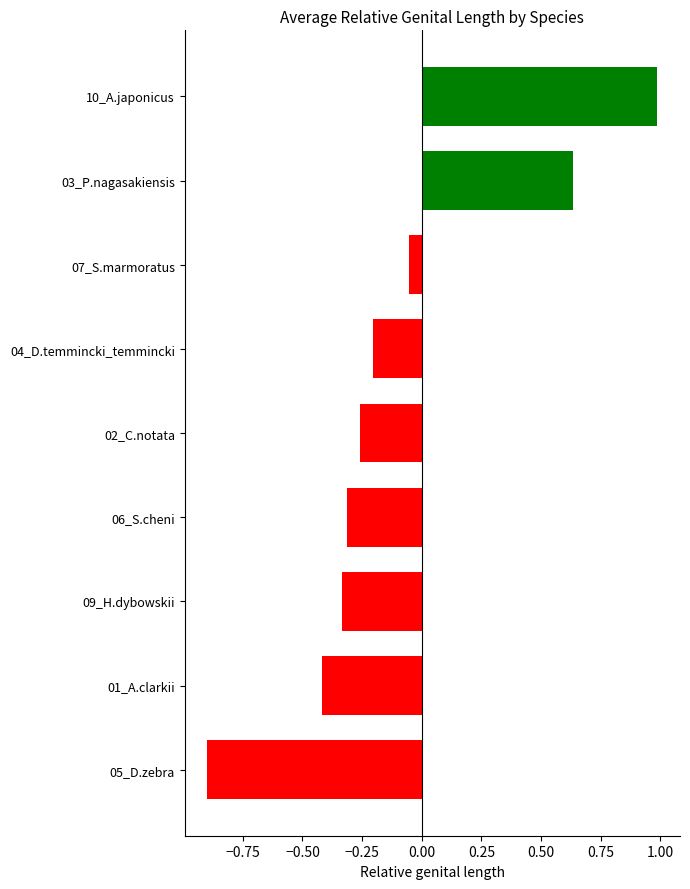

What is the difference between the maximum and minimum values?

1.9